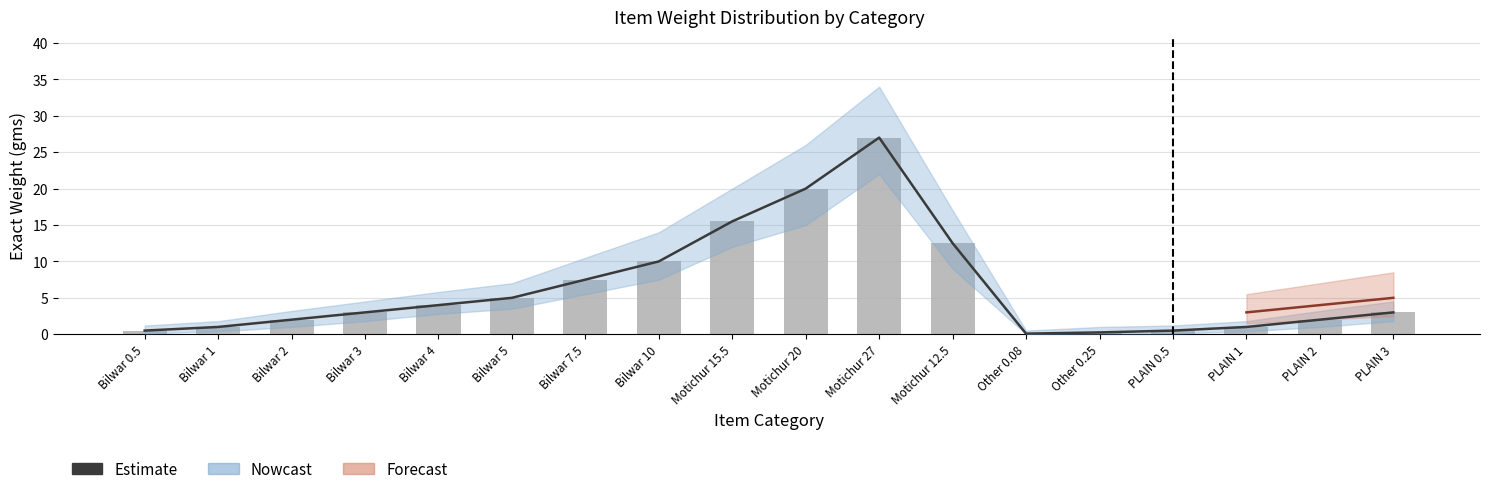

What is the label of the 3rd bar from the right?

PLAIN 1